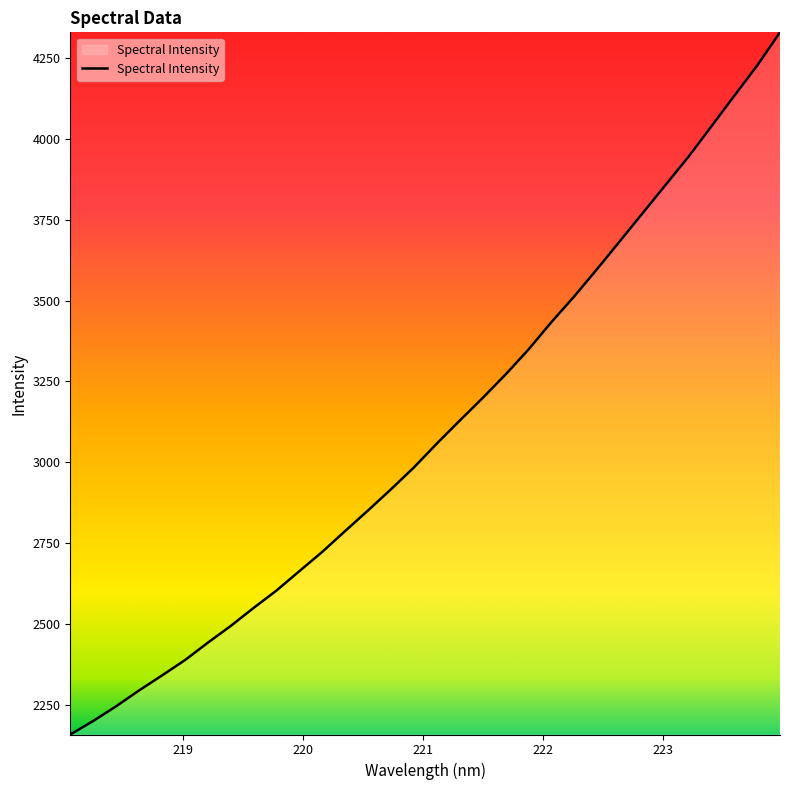

What is the sum of all values?

99177.1